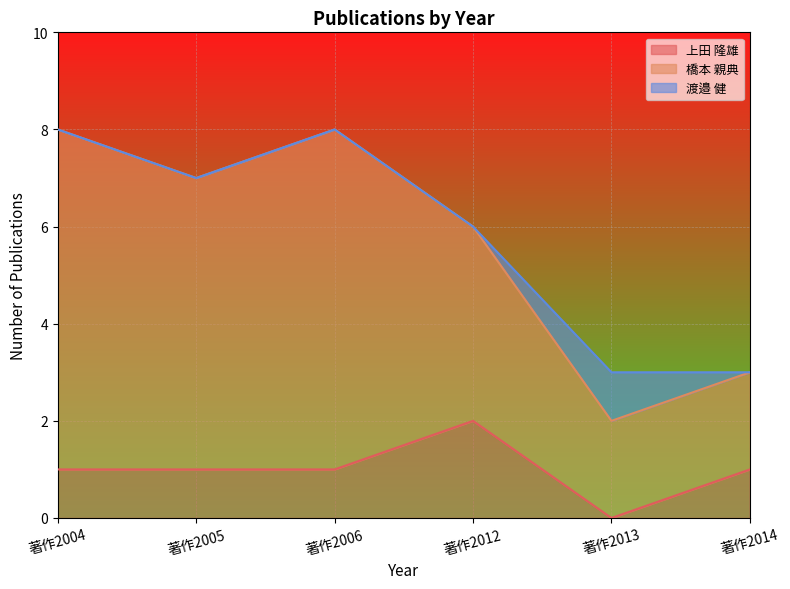

How many values in the 橋本 親典 series are below 7?

3